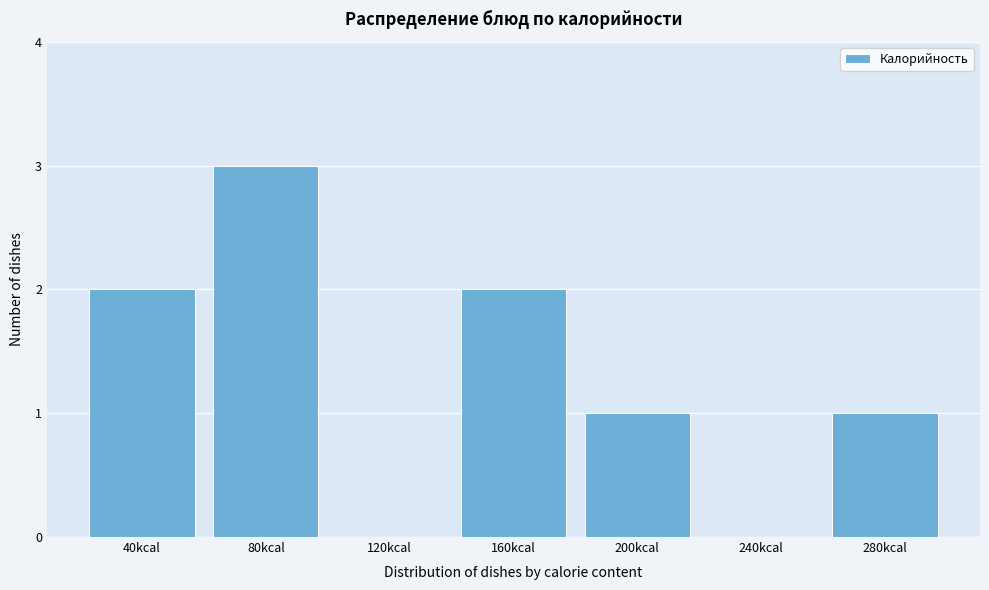

Reading left to right, list all the values displayed in this chart.

40kcal=2	80kcal=3	120kcal=0	160kcal=2	200kcal=1	240kcal=0	280kcal=1